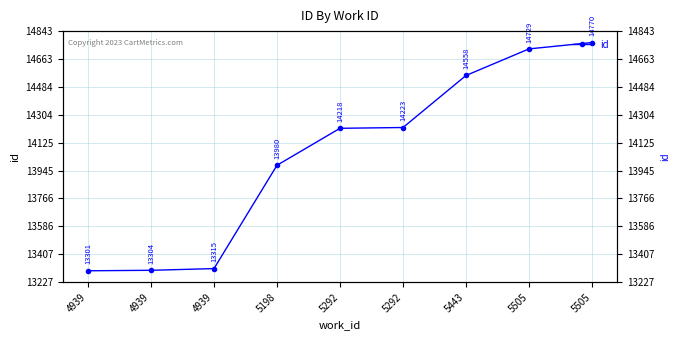

Which category has the highest value across all series?

5505